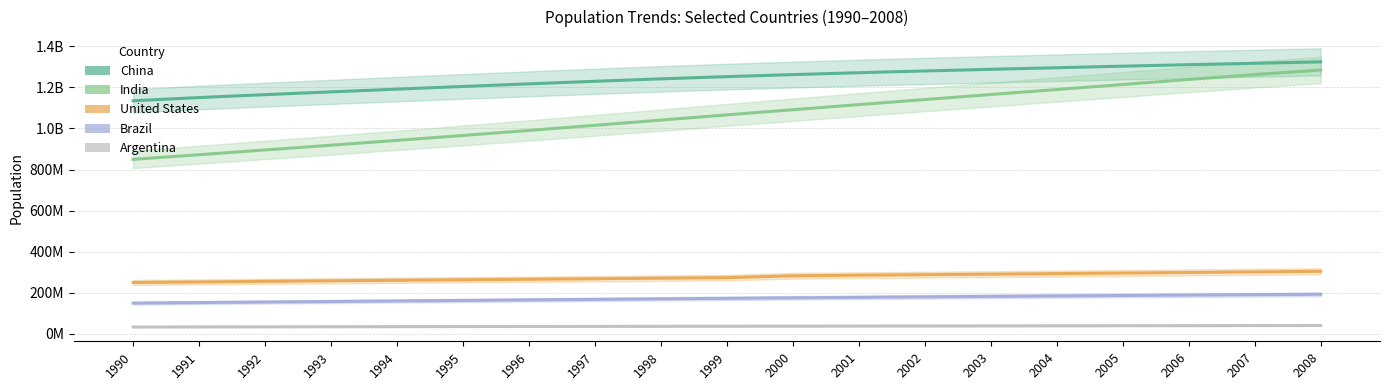

True or false: United States has more than 0 interior local peaks.

False